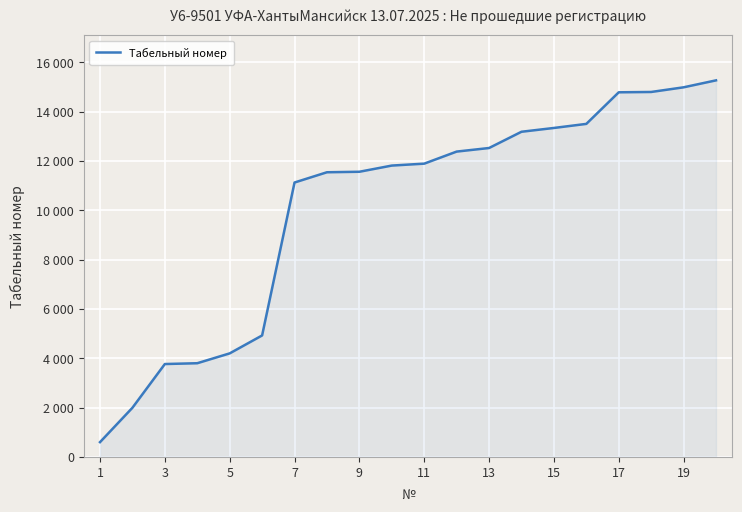

Does the chart have visible grid lines?

Yes